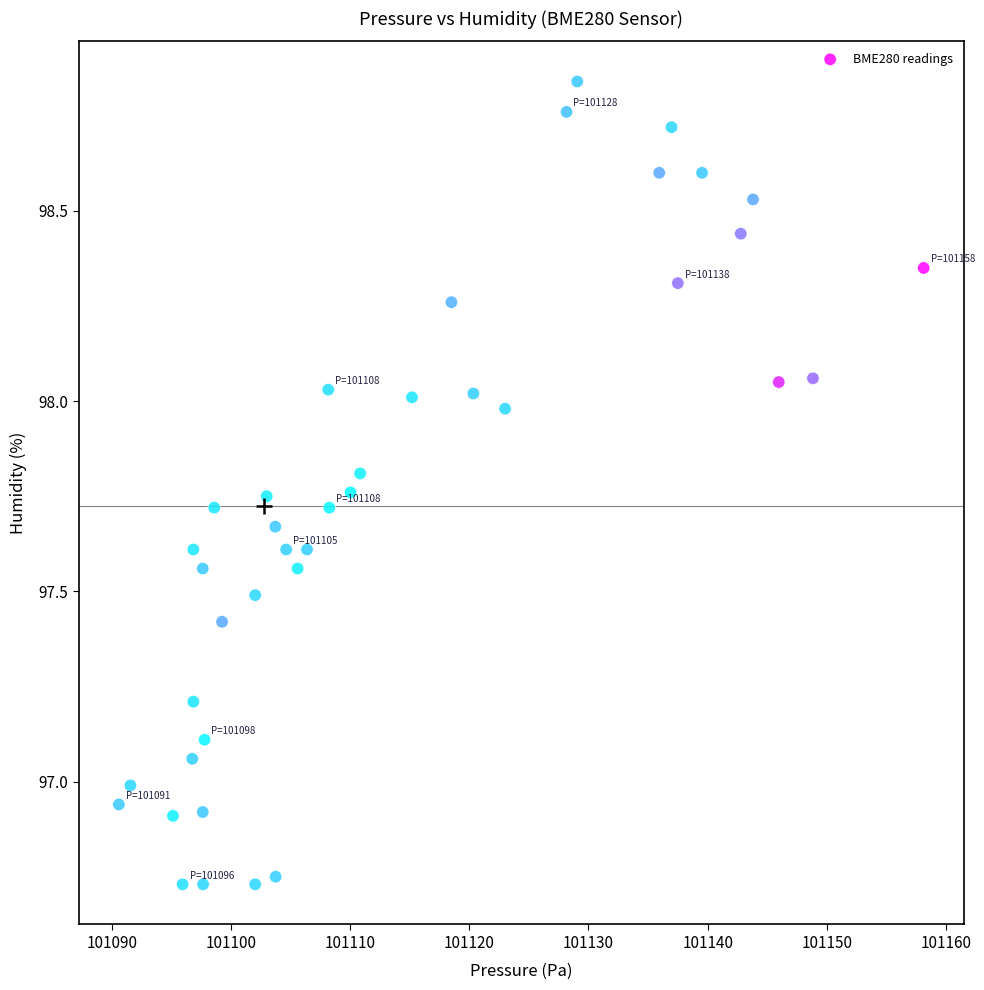

What is the range of Y values (max minus min)?

2.1